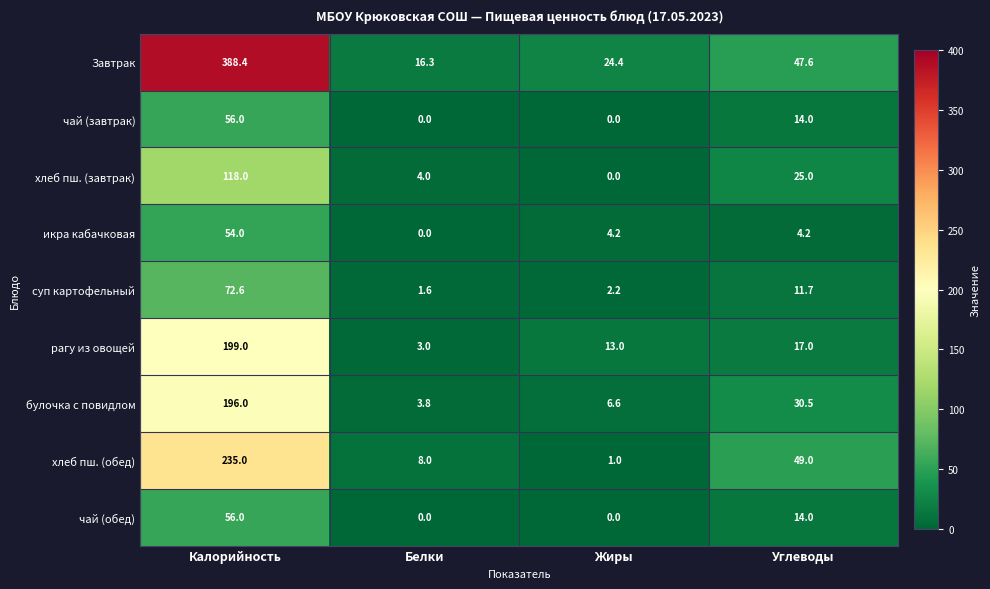

List the labels in order of Завтрак value, largest first.

Калорийность, Углеводы, Жиры, Белки